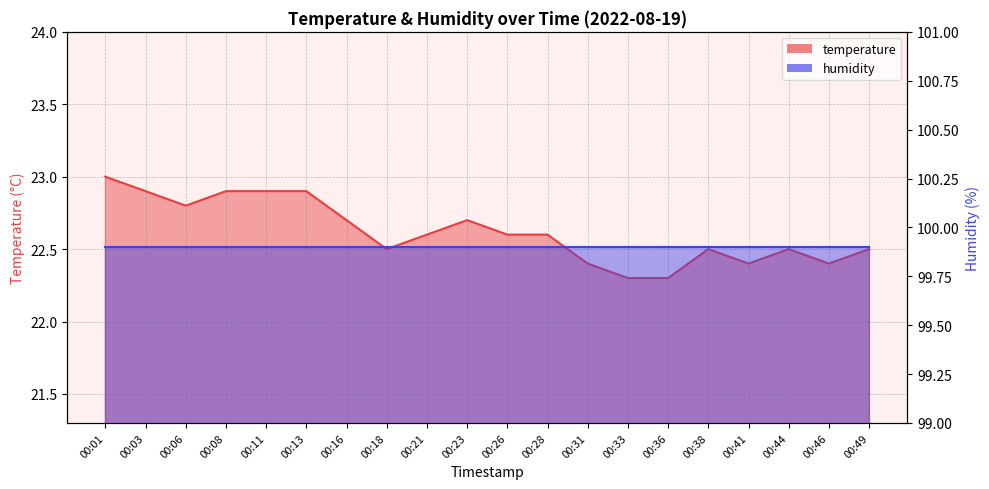

How many interior local peaks (higher than both neighbors) does the data have?

3